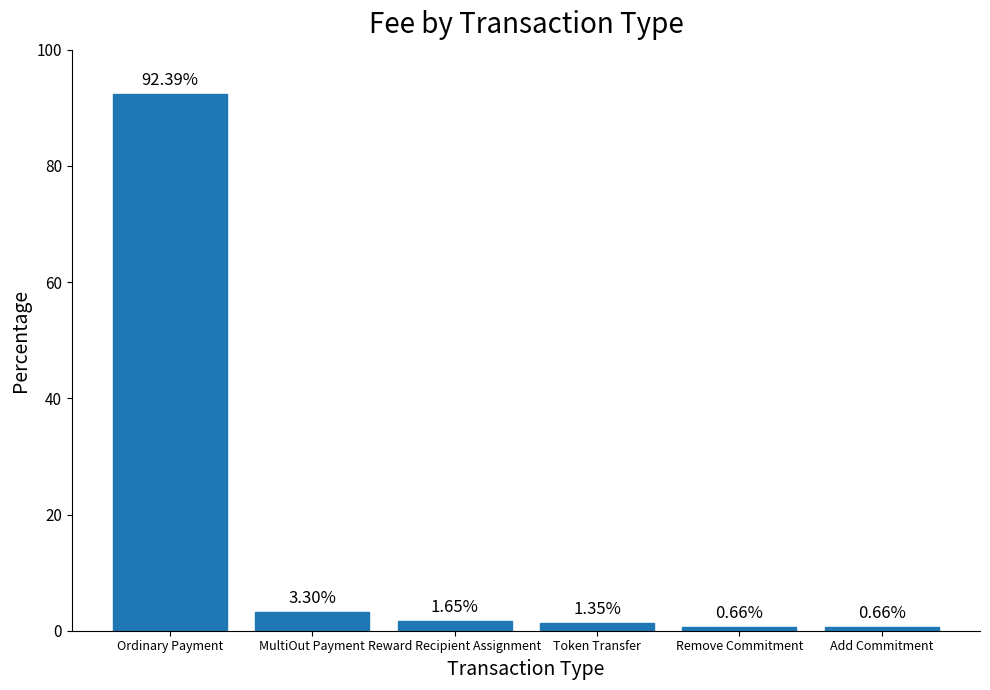

What is the change in value from Ordinary Payment to MultiOut Payment?

-89.1